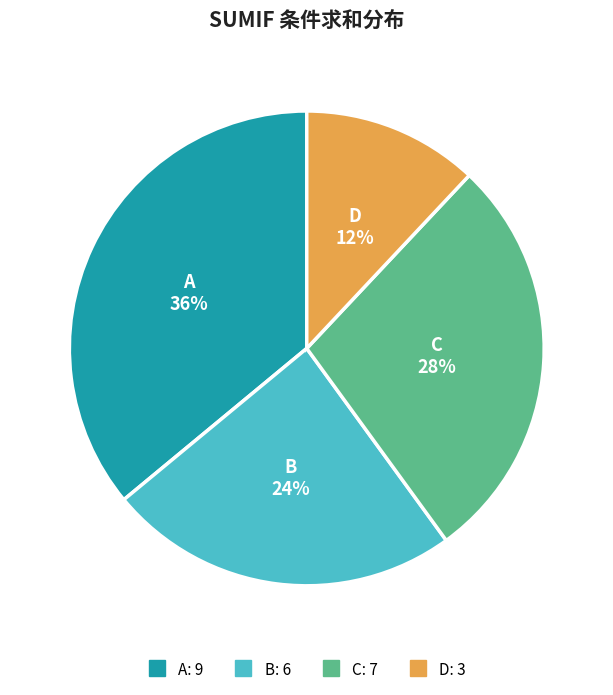

To the nearest percent, what is the average slice percentage?

25%